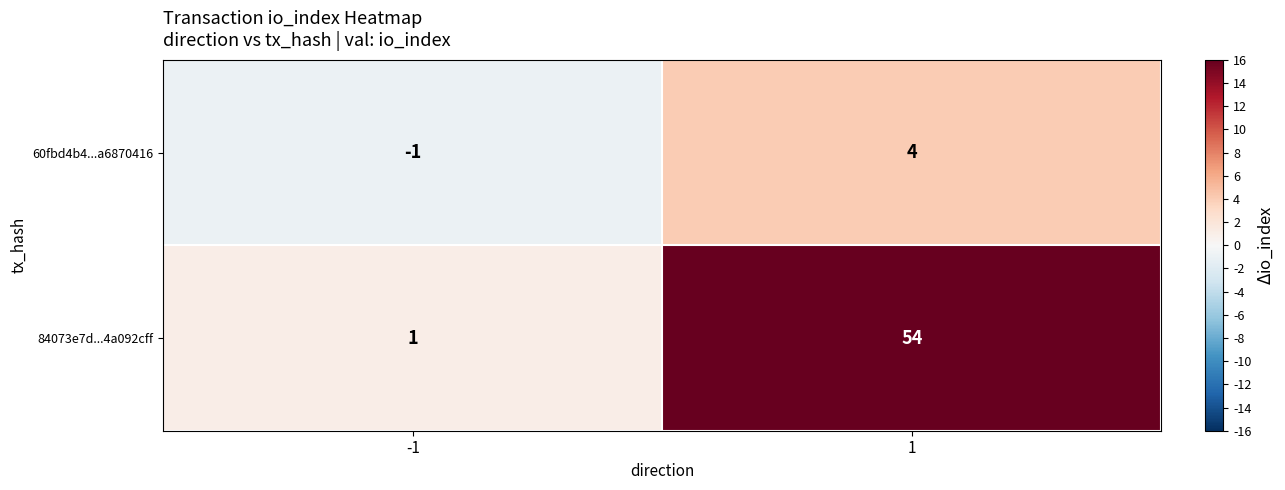

What is the difference between the 84073e7d...4a092cff values at 1 and -1?

53